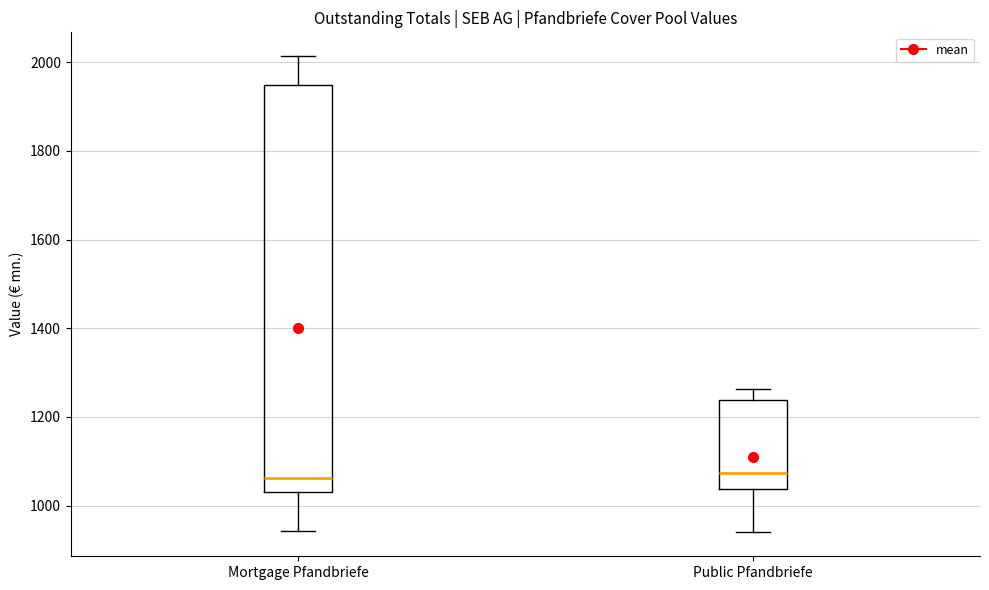

Reading left to right, transcribe this box plot: for each box, give where its median line is, the range the box spans, and where its two whiskers end, as read against the y-axis. The values are not printed on the chart, so give them approximately, as read against the axis.

Mortgage Pfandbriefe: median 1060, box 1040 to 1940, whiskers 940 to 2020
Public Pfandbriefe: median 1080, box 1040 to 1240, whiskers 940 to 1260